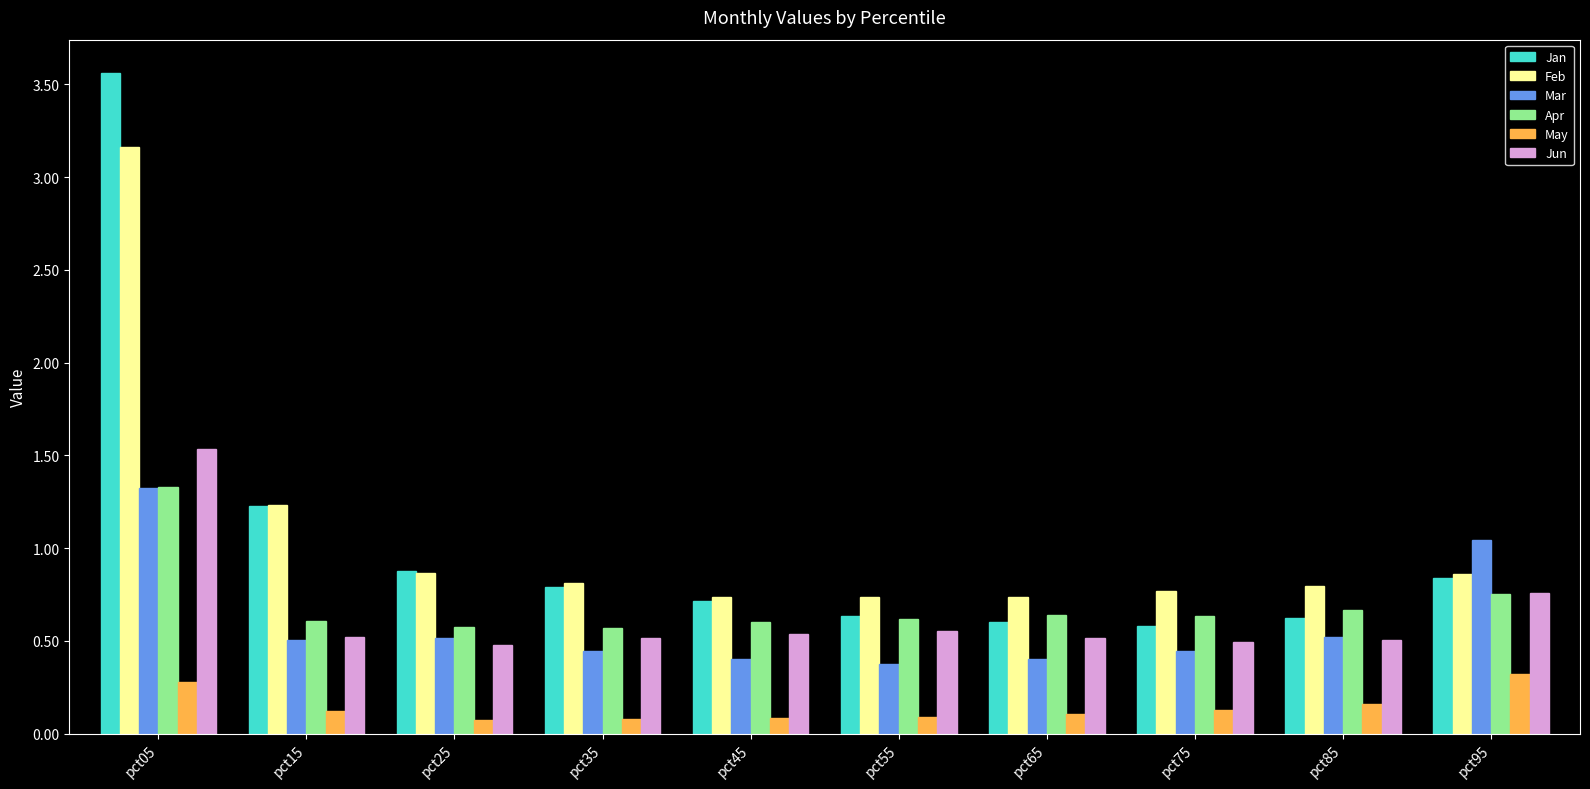

At which label is Jan closest to 2?

pct15